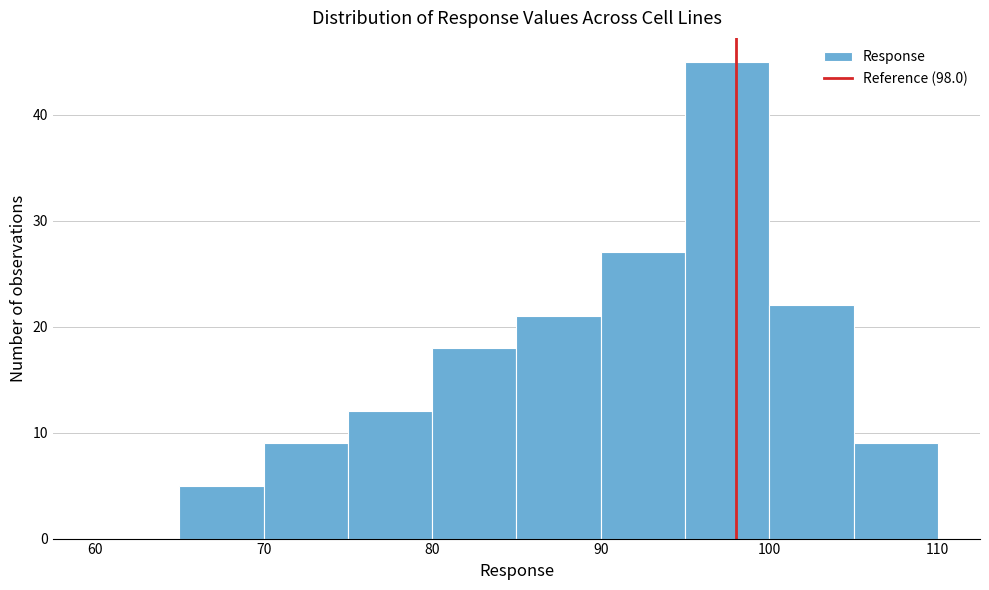

Reading left to right, list every bar in this chart as the range it spans on the x-axis followed by its height. The values are not printed on the chart, so give them approximately, as read against the axis.

60 to 65: 0
65 to 70: 5
70 to 75: 9
75 to 80: 12
80 to 85: 18
85 to 90: 21
90 to 95: 27
95 to 100: 45
100 to 105: 22
105 to 110: 9